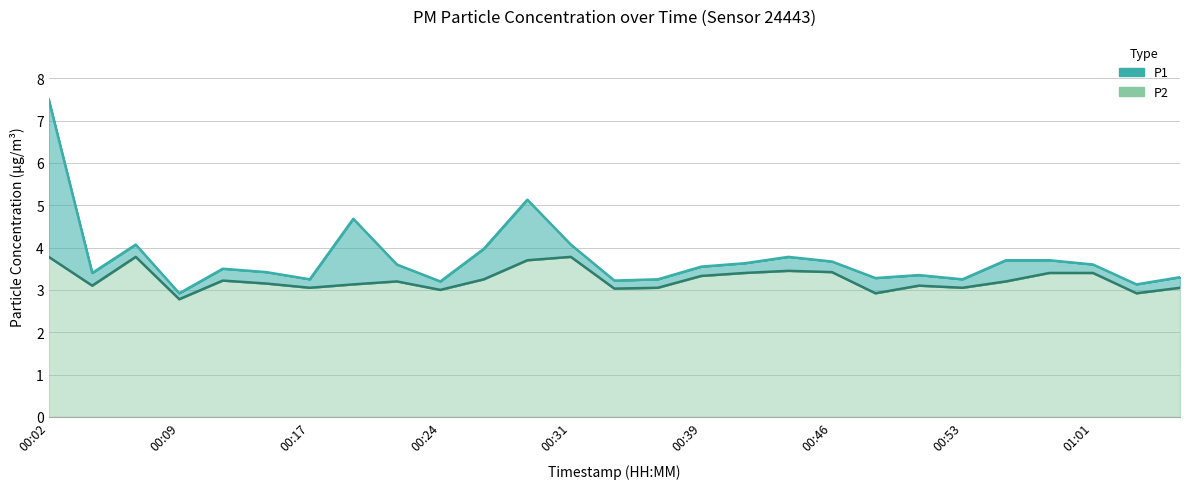

Reading right to left, transcribe all the data shown in this chart.

P1: 01:06=3.3	01:03=3.1	01:01=3.6	00:58=3.7	00:56=3.7	00:53=3.2	00:51=3.4	00:49=3.3	00:46=3.7	00:44=3.8	00:41=3.6	00:39=3.5	00:36=3.2	00:34=3.2	00:31=4.1	00:29=5.1	00:26=4.0	00:24=3.2	00:21=3.6	00:19=4.7	00:17=3.2	00:14=3.4	00:12=3.5	00:09=2.9	00:07=4.1	00:04=3.4	00:02=7.5
P2: 01:06=3.0	01:03=2.9	01:01=3.4	00:58=3.4	00:56=3.2	00:53=3.0	00:51=3.1	00:49=2.9	00:46=3.4	00:44=3.5	00:41=3.4	00:39=3.3	00:36=3.0	00:34=3.0	00:31=3.8	00:29=3.7	00:26=3.2	00:24=3.0	00:21=3.2	00:19=3.1	00:17=3.0	00:14=3.1	00:12=3.2	00:09=2.8	00:07=3.8	00:04=3.1	00:02=3.8